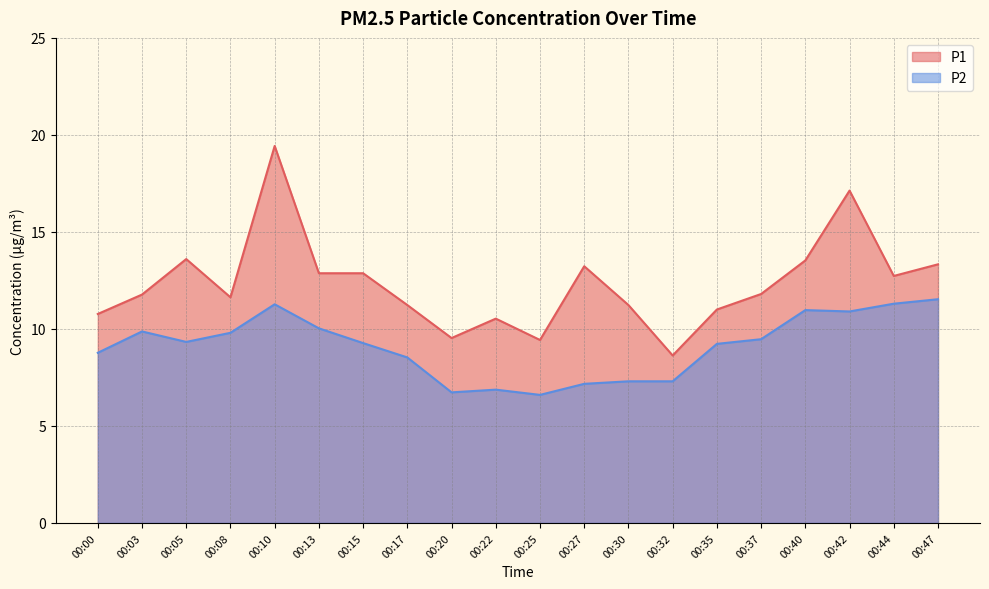

How many series are shown in this chart?

2